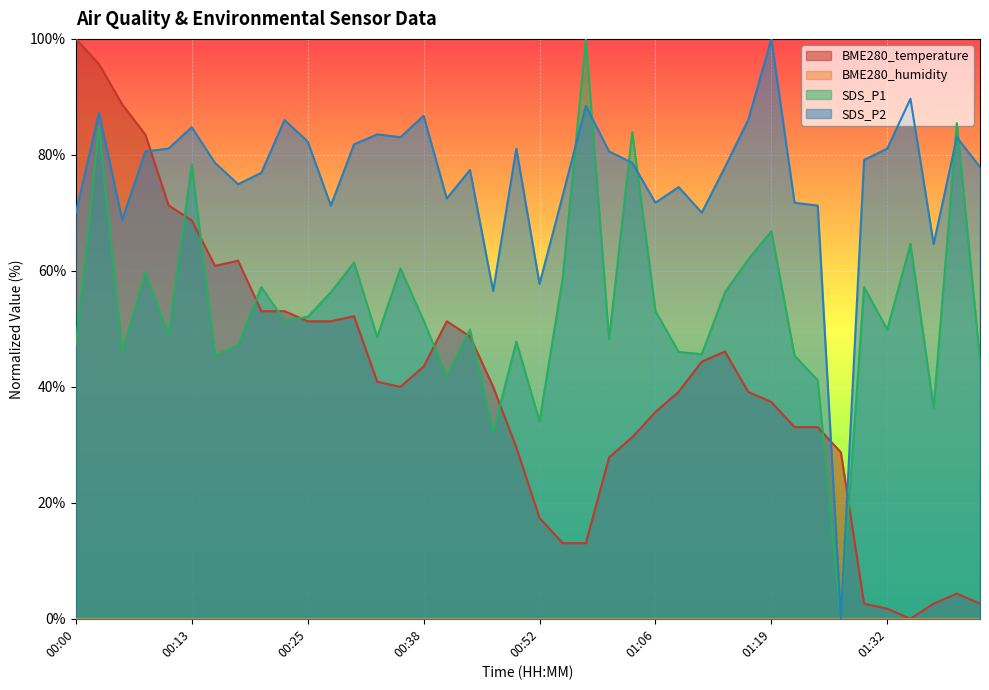

Which series has the largest total across all categories?

SDS_P2